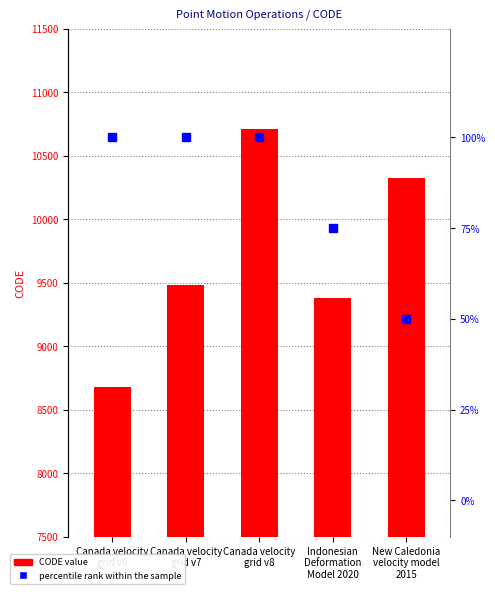

The value of percentile rank within the sample at Canada velocity
grid v7 is 159. True or false?

False